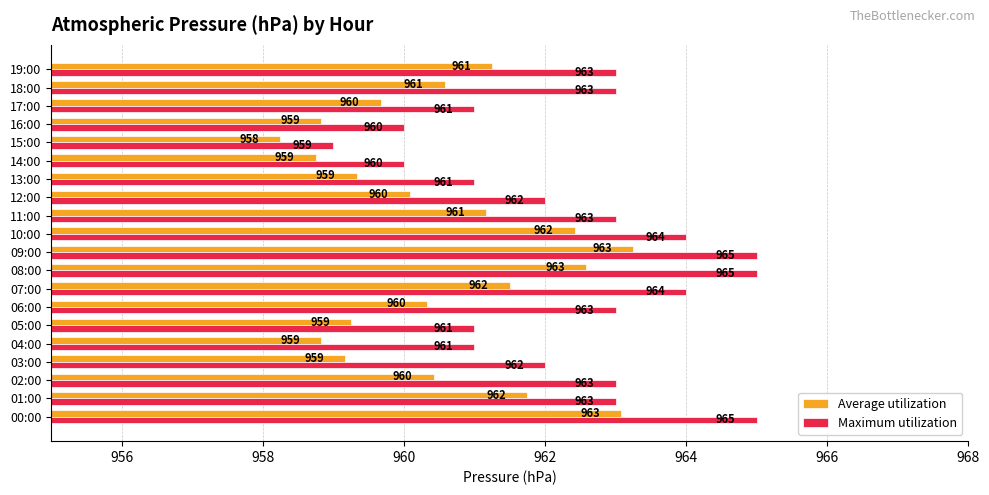

How many data points in Maximum utilization are less than 963?

9